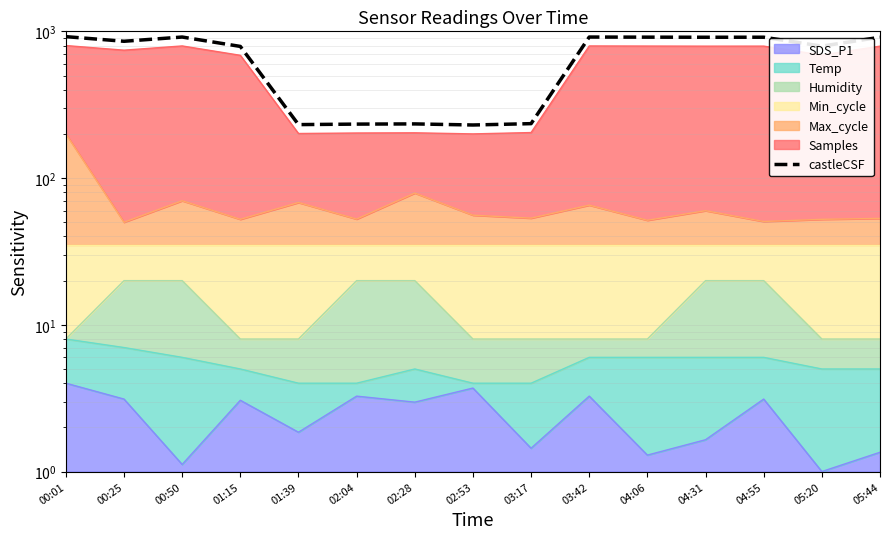

What is the difference between the maximum and minimum values?

690.0